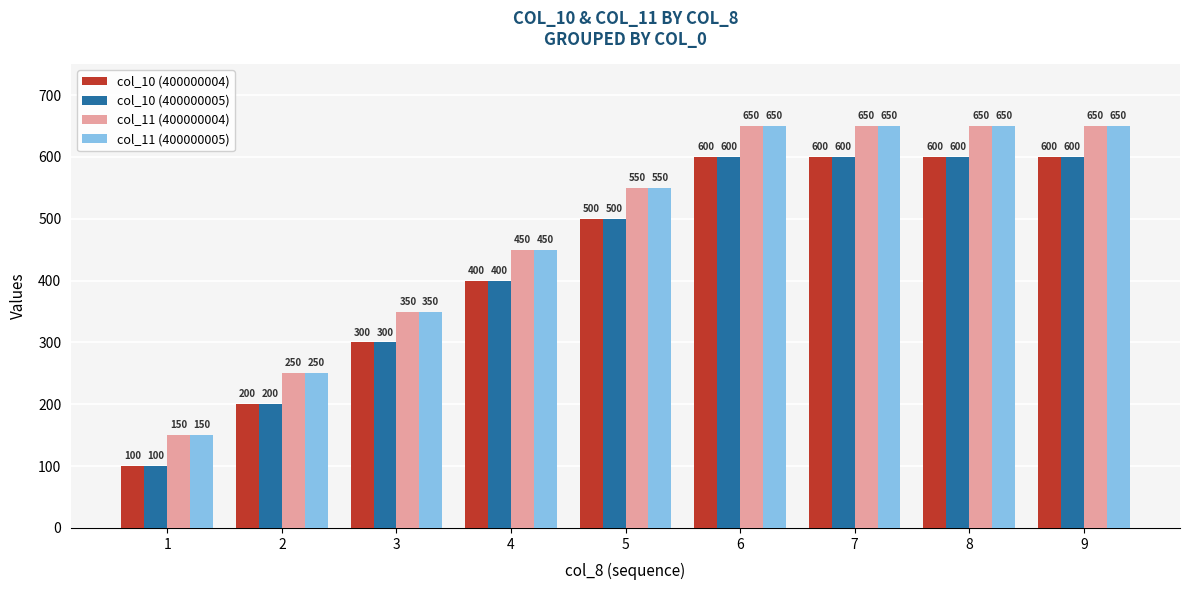

What is the difference between the col_10 (400000004) values at 8 and 4?

200